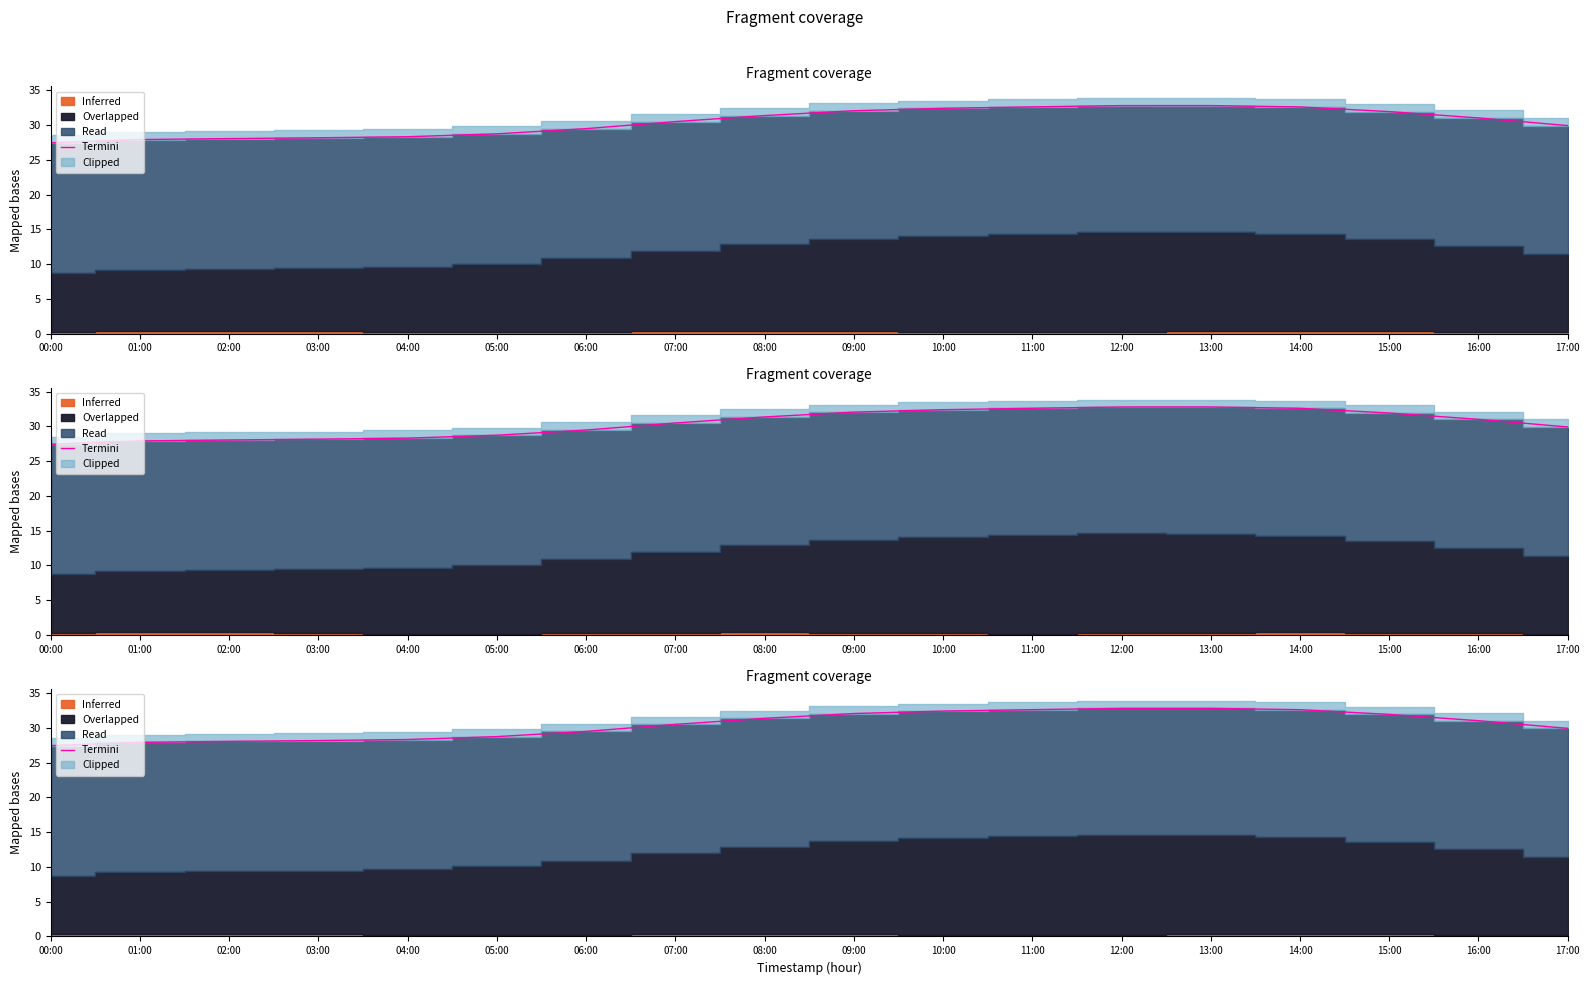

At which category does the chart reach its peak across all series?

13:00